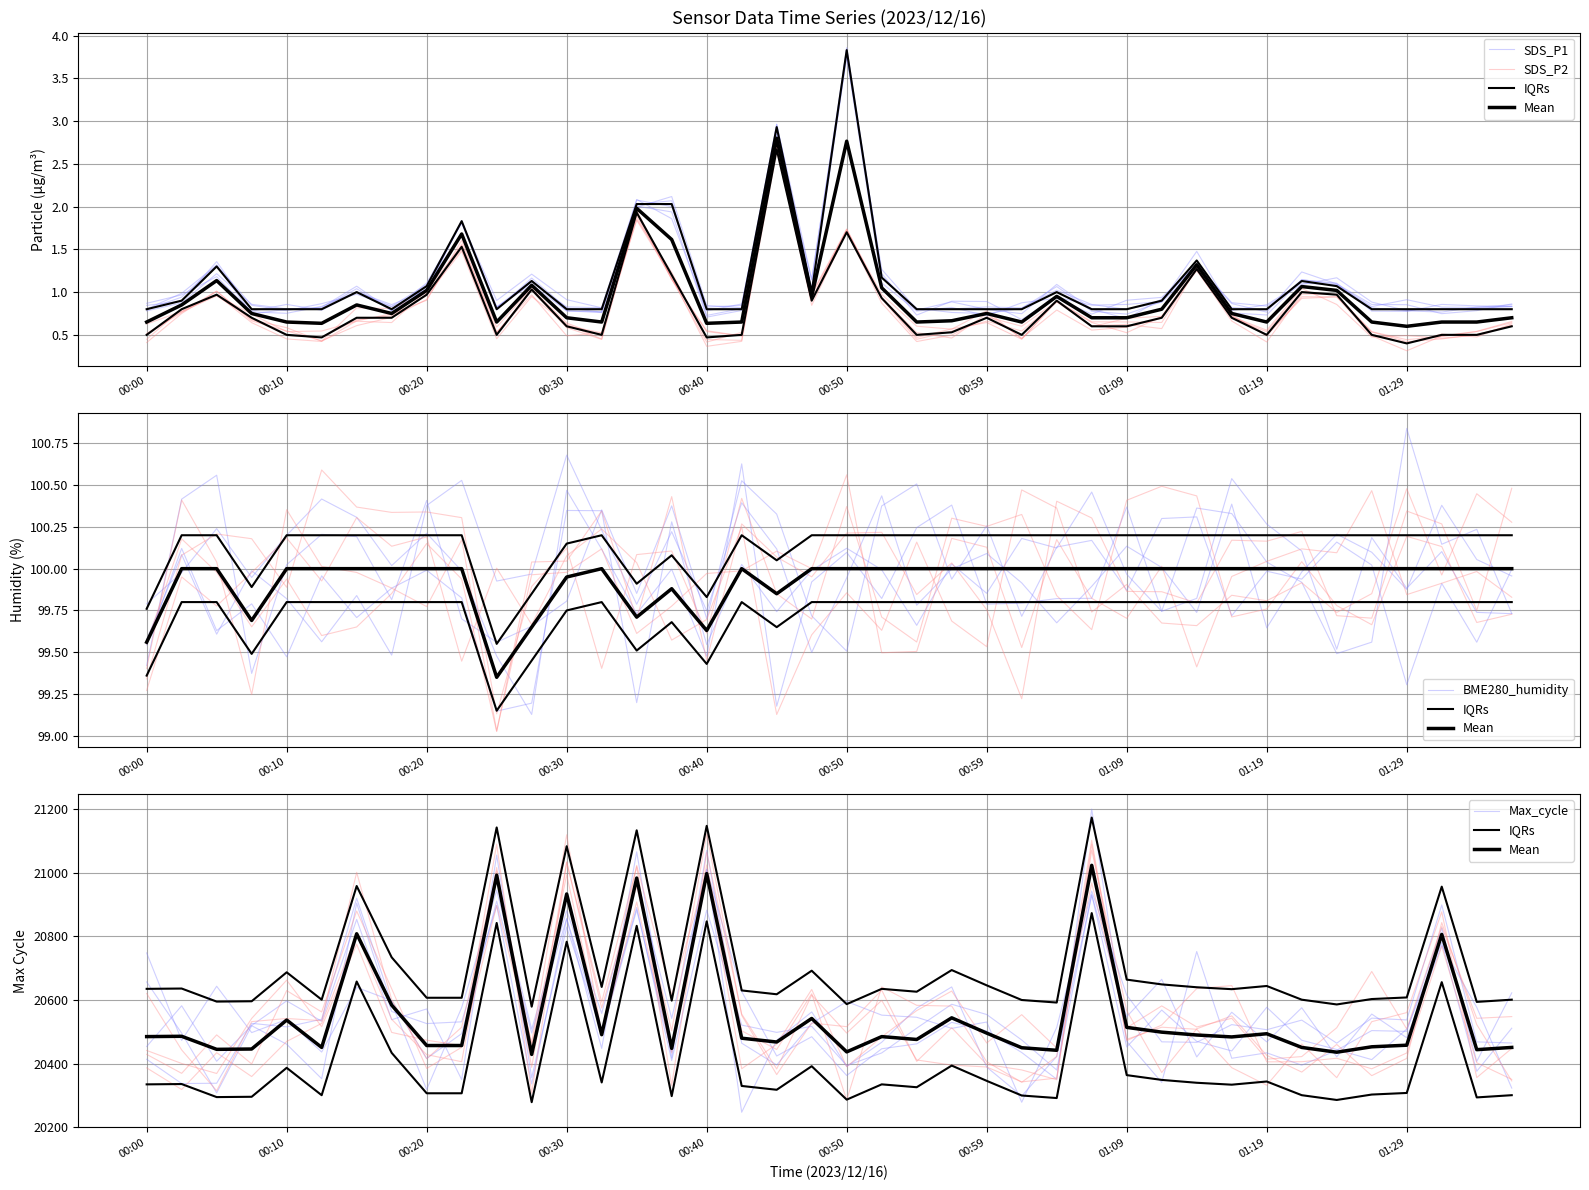

How many data points in Mean are less than 20485?

20